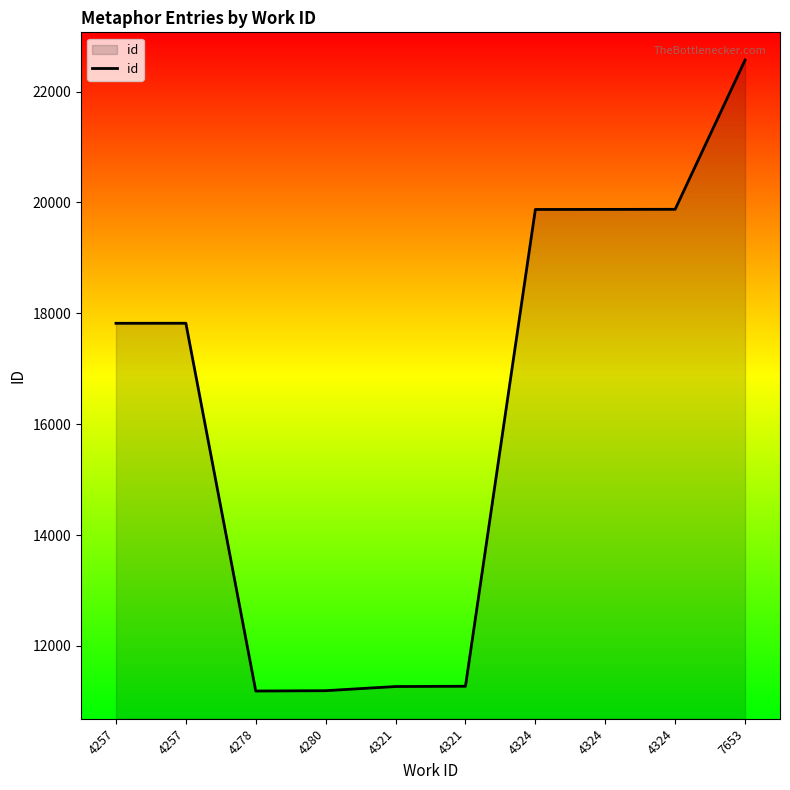

Does the chart display data point markers on the line(s)?

No